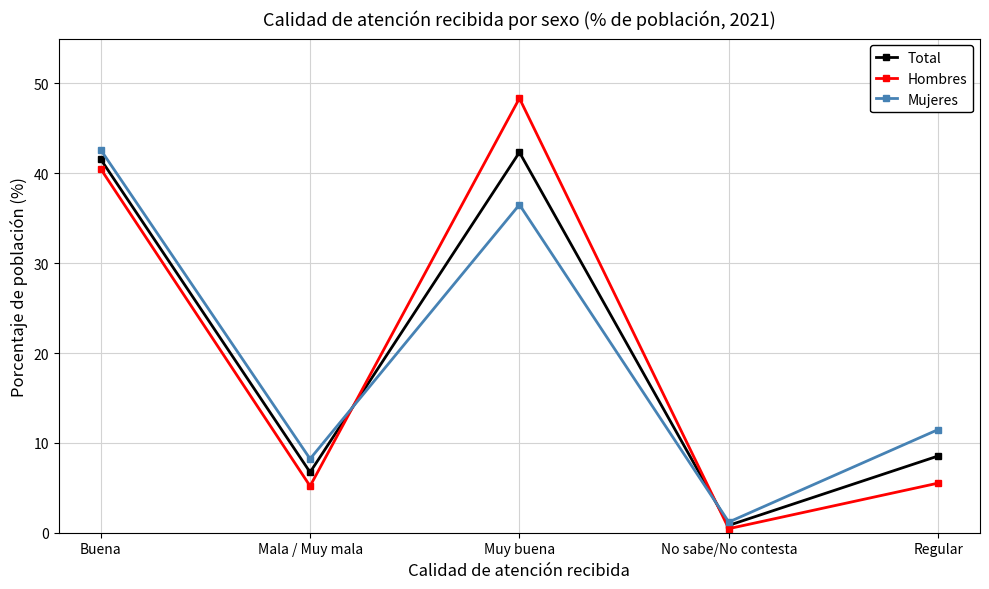

What is the difference between the Total values at Regular and Muy buena?

33.8